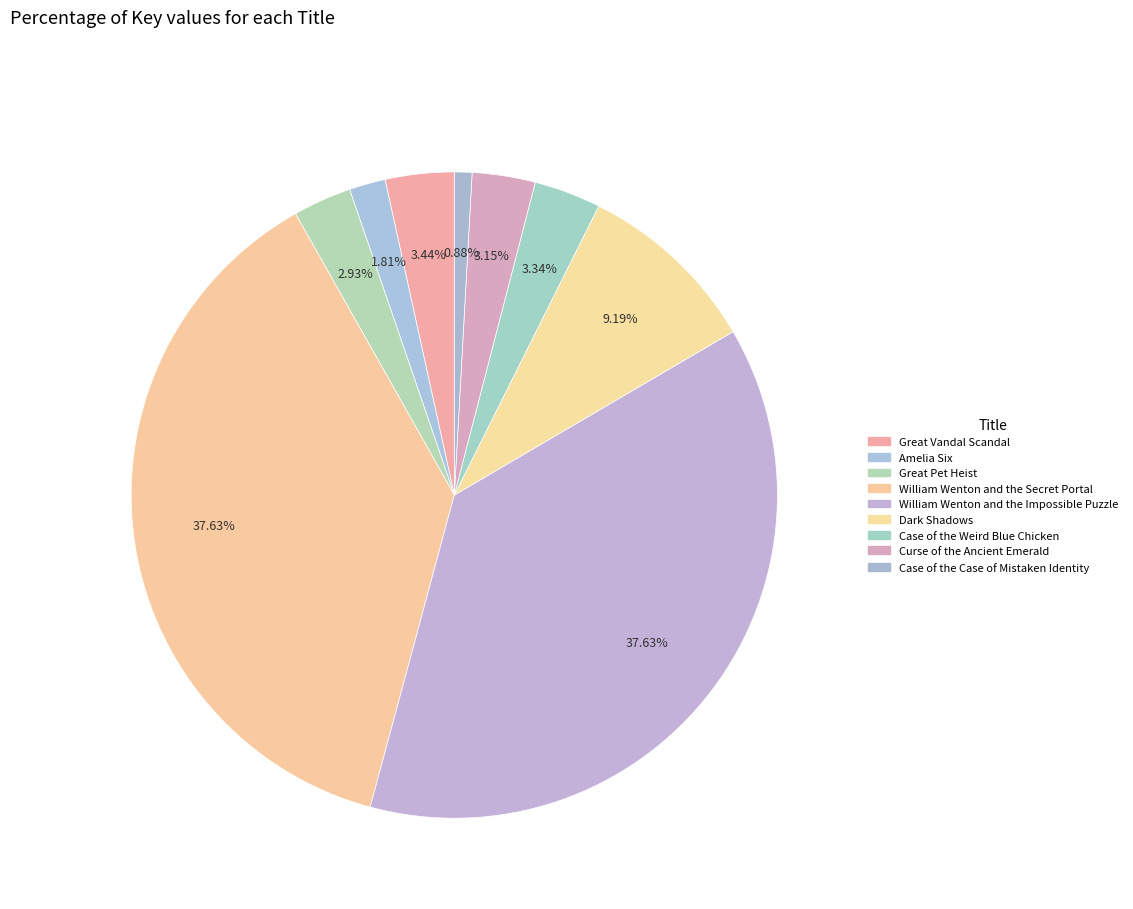

To the nearest percent, what is the difference between the largest and smallest slice percentages?

37%